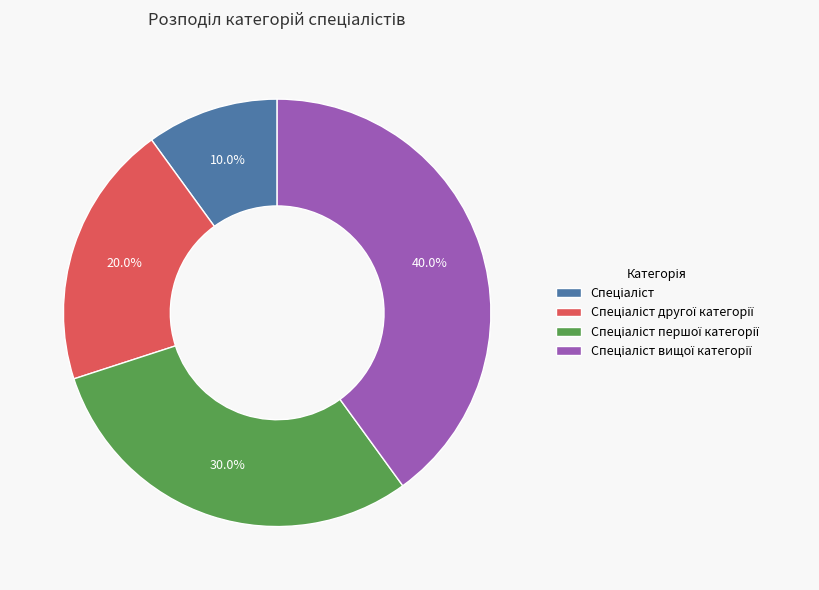

Is there any slice that represents more than half of the pie?

No